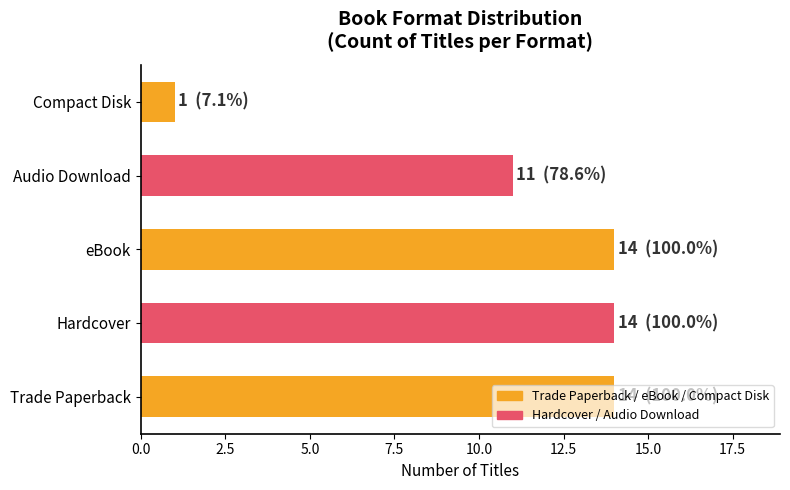

At which category does the chart reach its minimum across all series?

Compact Disk